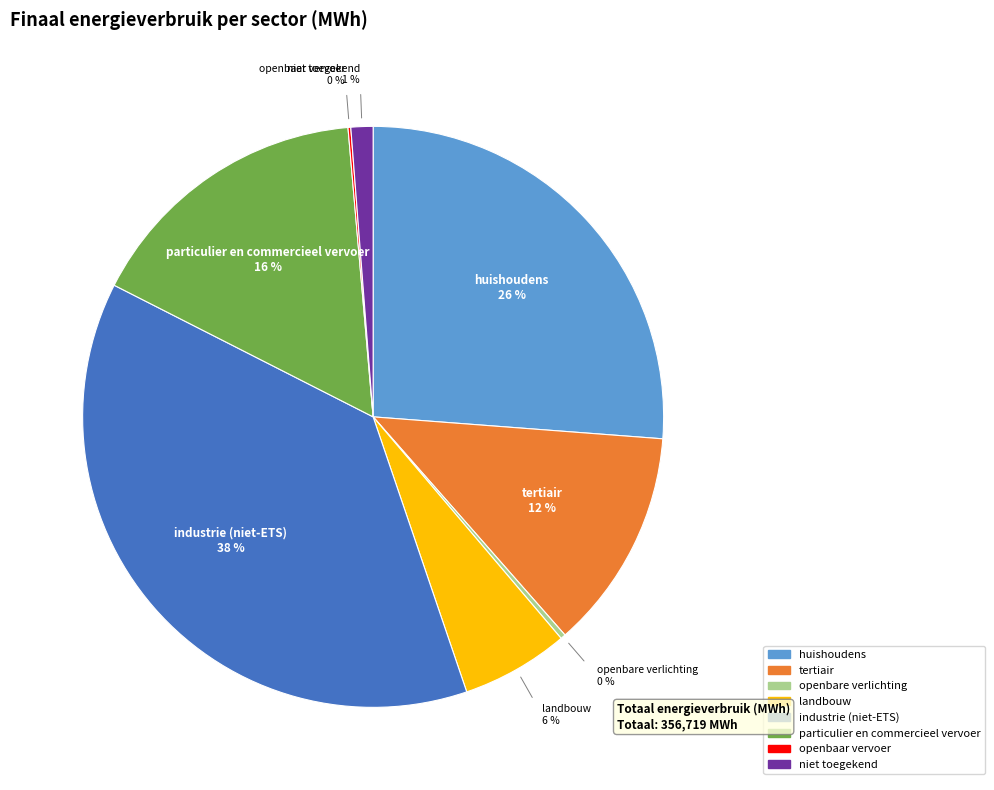

What is the largest slice in the pie chart?

industrie (niet-ETS)